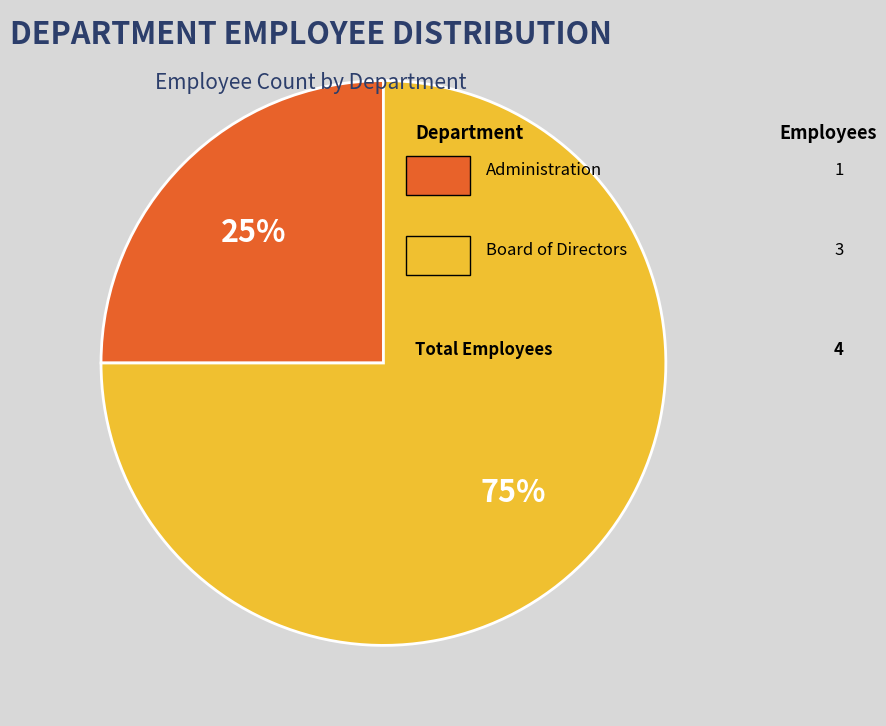

To the nearest percent, what is the difference between the largest and smallest slice percentages?

50%